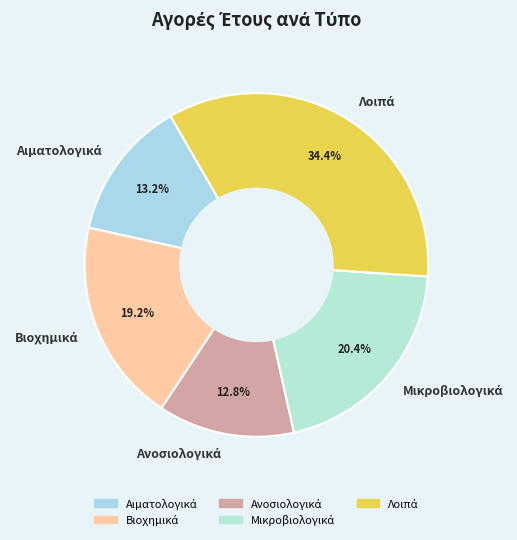

How many segments does this pie chart have?

5